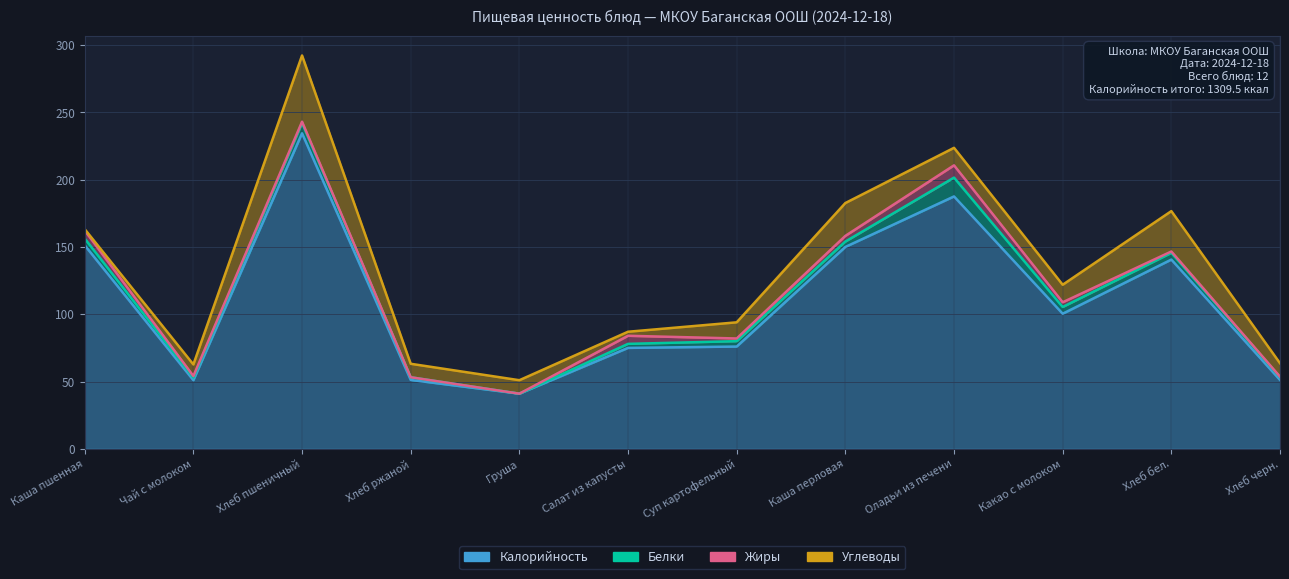

What is the difference between the highest and lowest values at Чай с молоком?

49.9